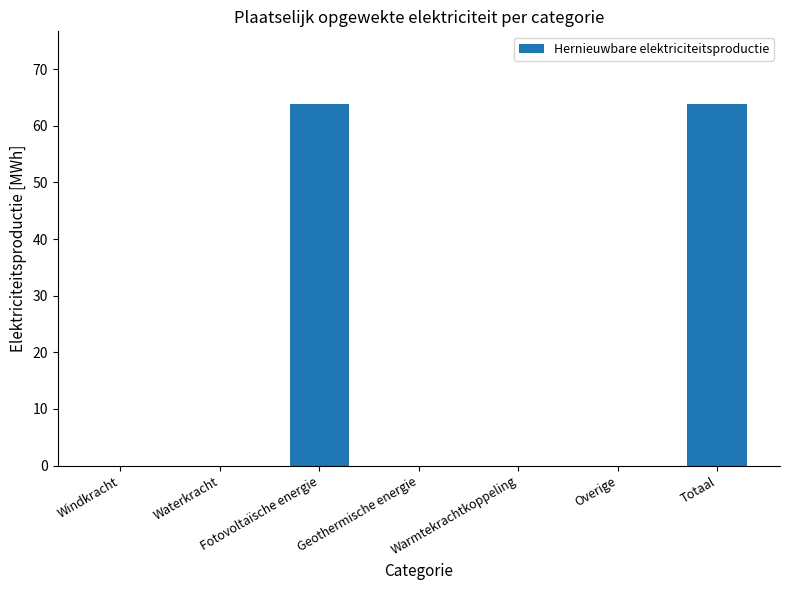

What is the sum of all values?

127.8